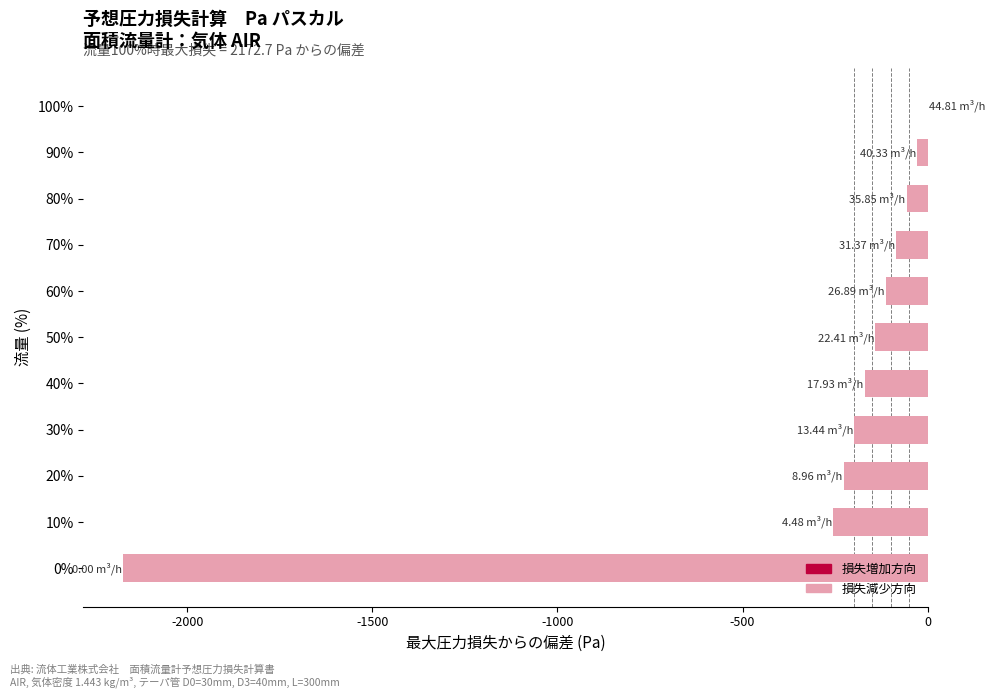

Are the bars horizontal?

Yes